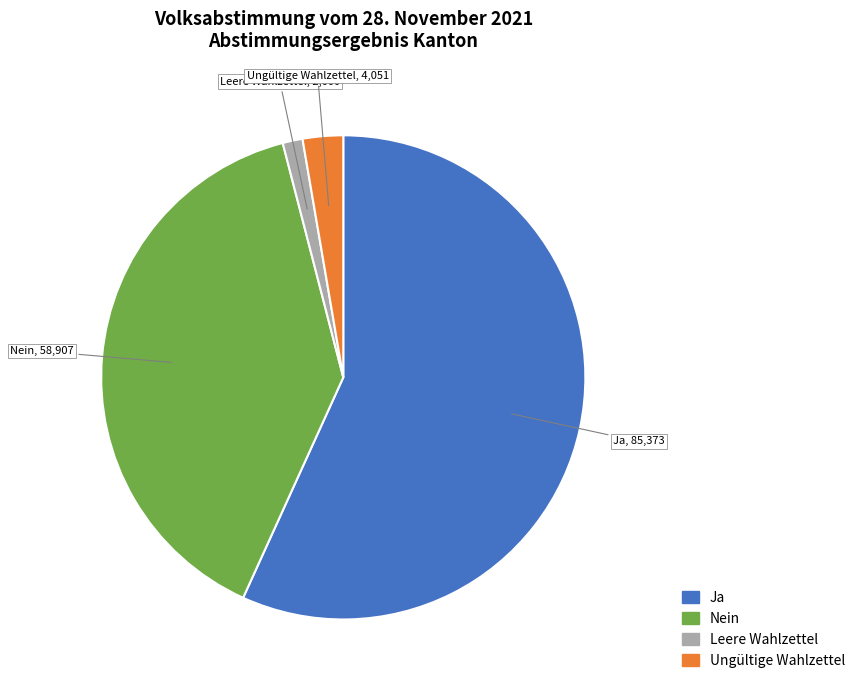

Which category has the smallest portion of the pie?

Leere Wahlzettel